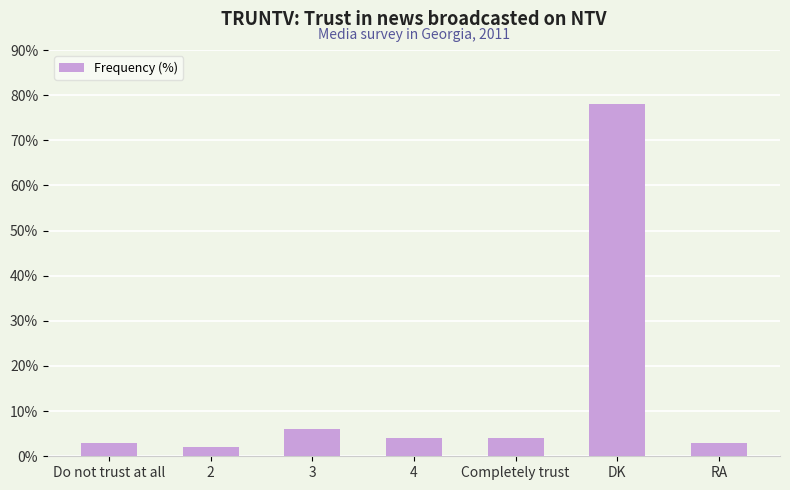

Between Do not trust at all and 2, which is larger?

Do not trust at all